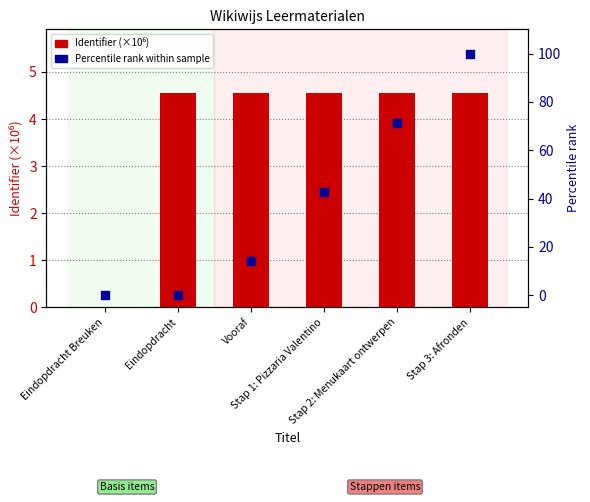

Is the value of Identifier (×10⁶) at Stap 2: Menukaart ontwerpen greater than the value of Percentile rank at Eindopdracht?

Yes